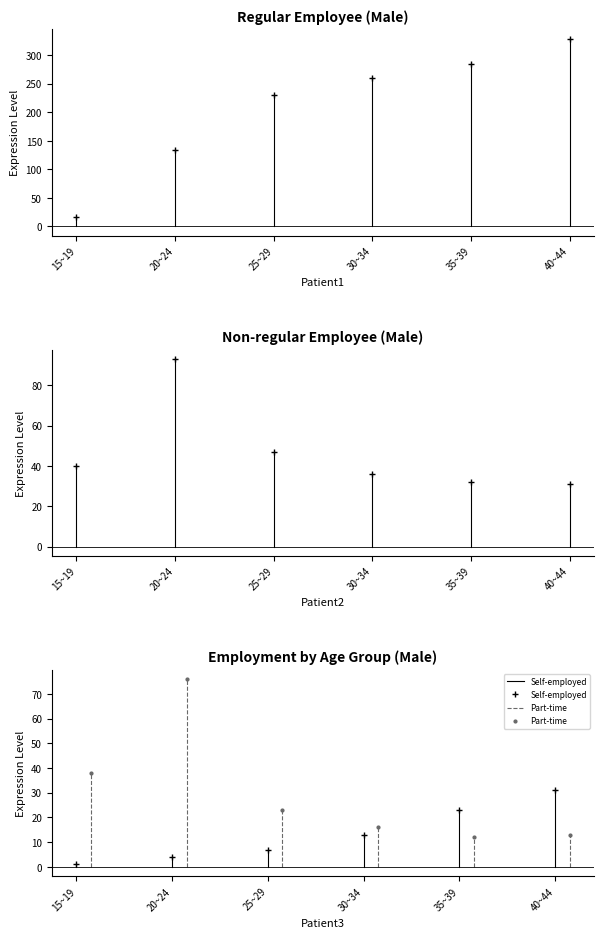

True or false: Non-regular employee has a value of 15 at 15~19.

False